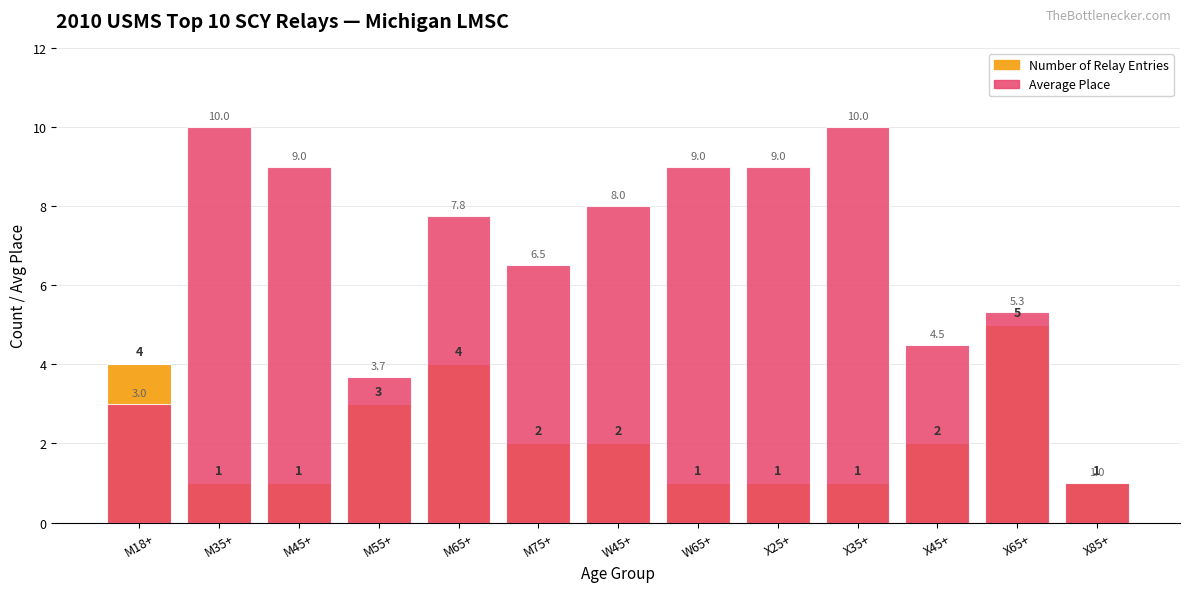

What is the sum of the Average Place values at W45+ and X65+?

13.3